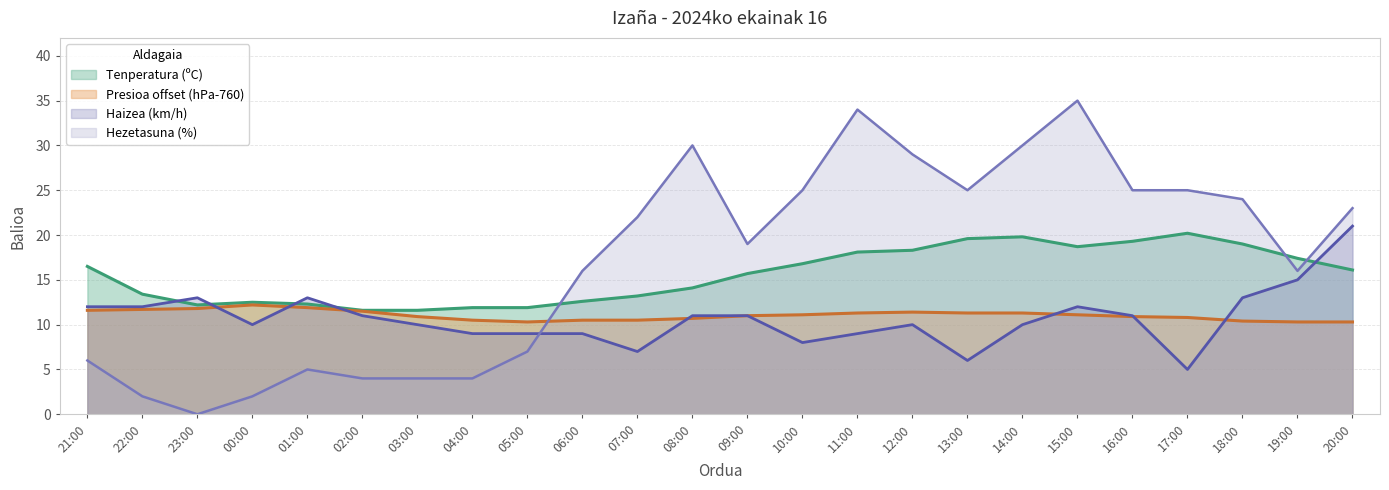

Which series has the widest spread of values?

Hezetasuna (%)